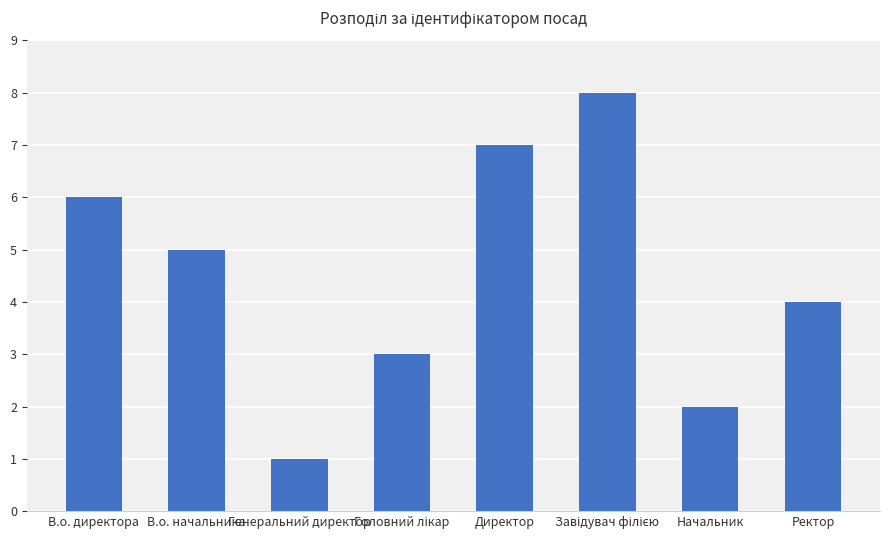

The chart shows a value of 6 at В.о. директора. True or false?

True